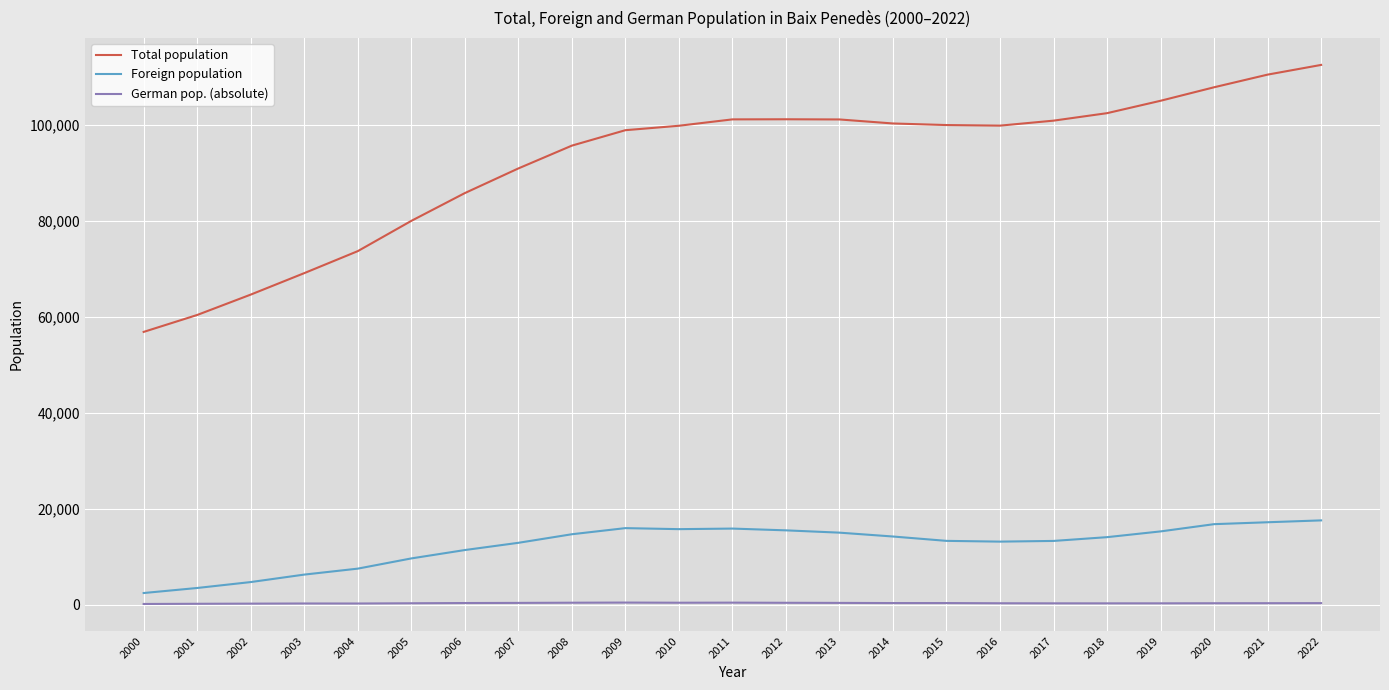

Between 2009 and 2022, which series saw the biggest shift?

Total population